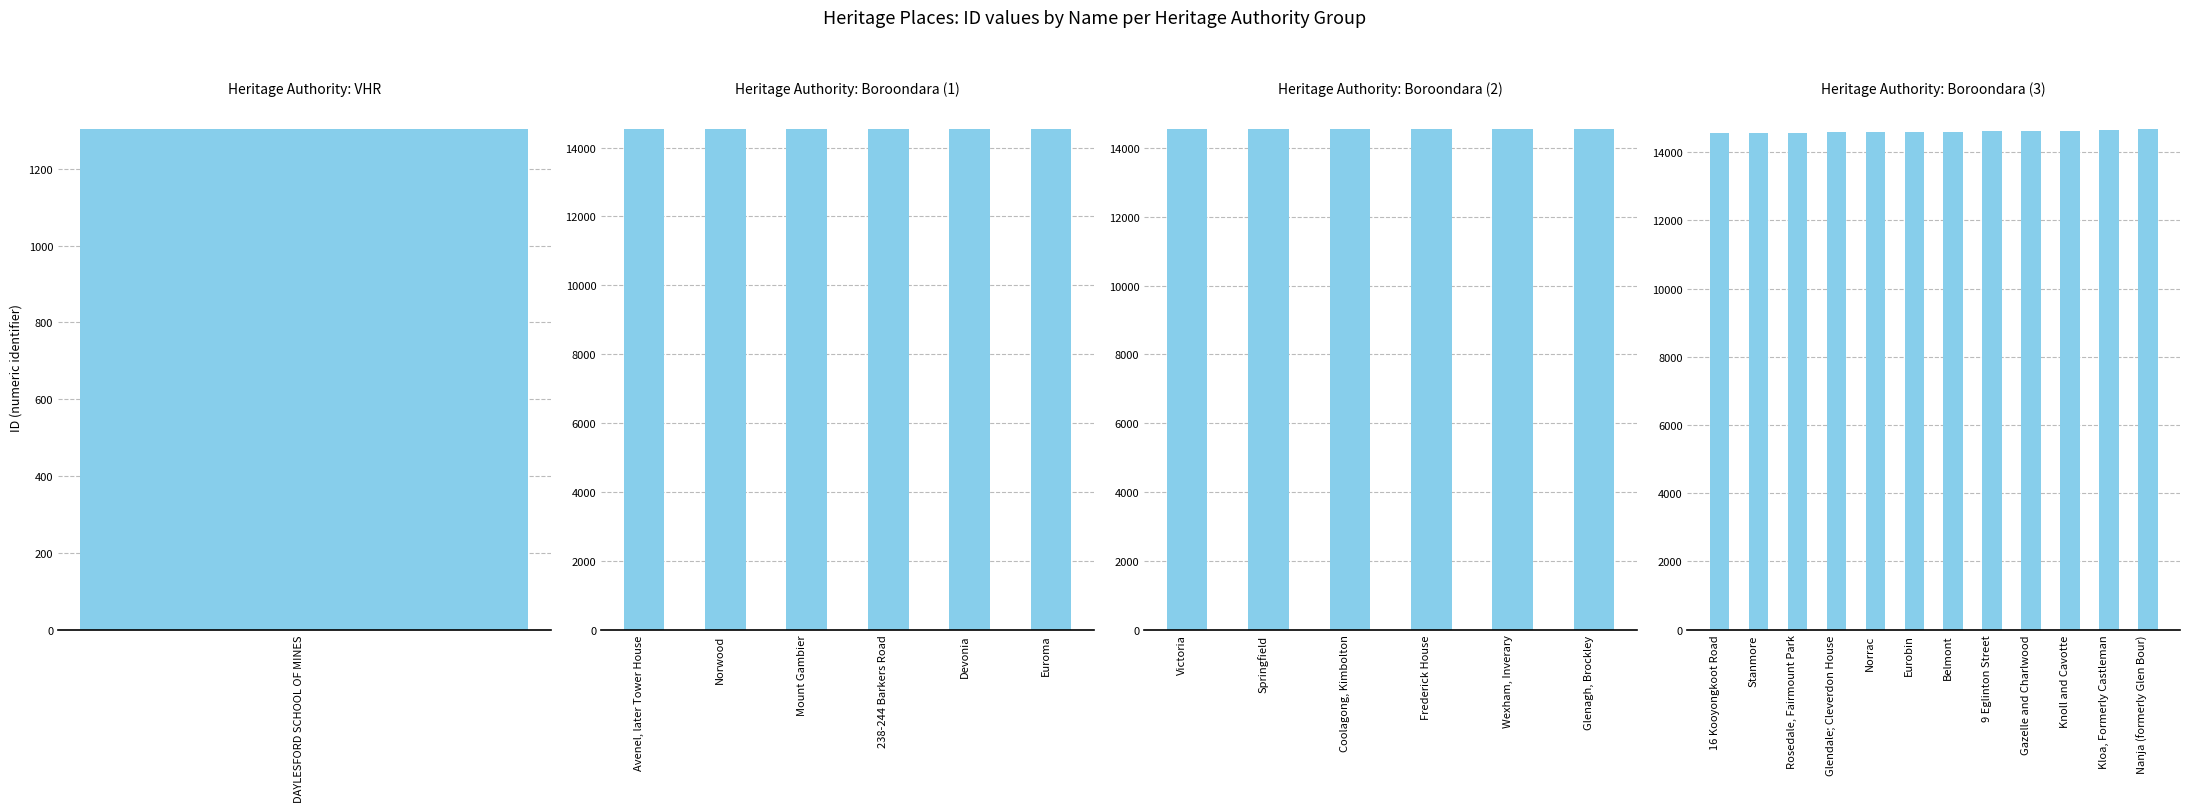

Does the chart contain any negative values?

No